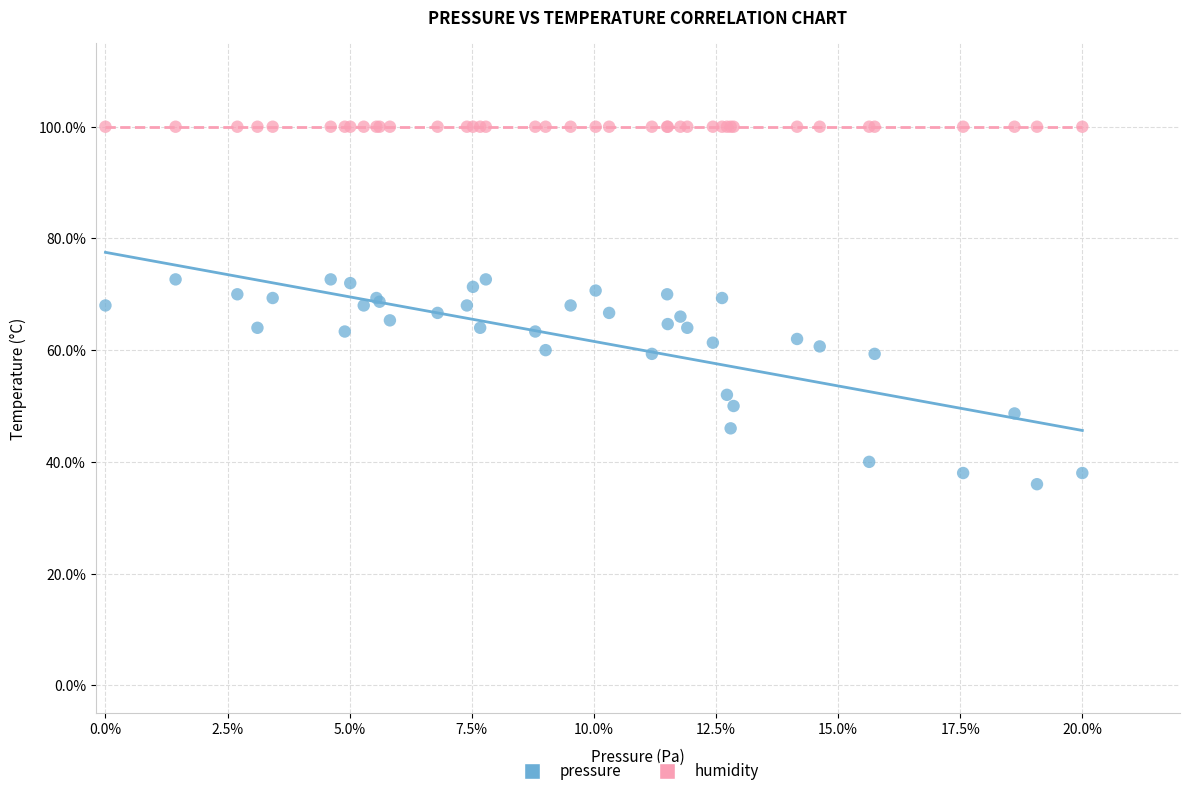

What are all the series names shown in the legend?

pressure, humidity